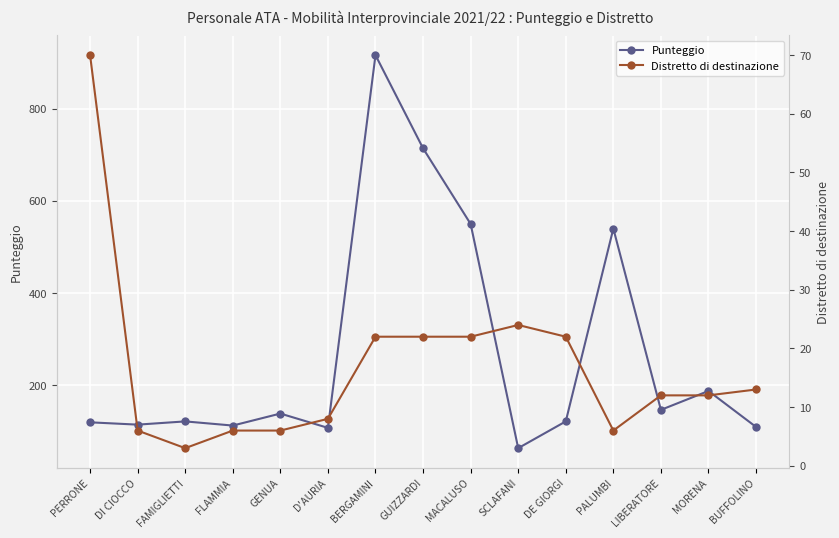

What is the total value across all series at LIBERATORE?

159